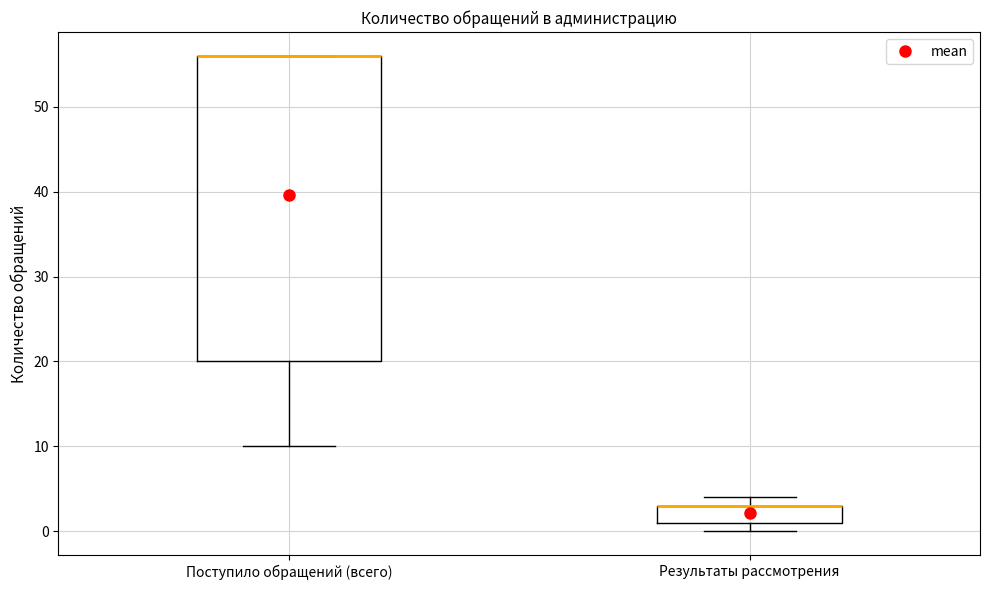

Reading left to right, transcribe this box plot: for each box, give where its median line is, the range the box spans, and where its two whiskers end, as read against the y-axis. The values are not printed on the chart, so give them approximately, as read against the axis.

Поступило обращений (всего): median 56 (drawn on the box's upper edge), box 20 to 56, whiskers 10 to 56
Результаты рассмотрения: median 3 (drawn on the box's upper edge), box 1 to 3, whiskers 0 to 4